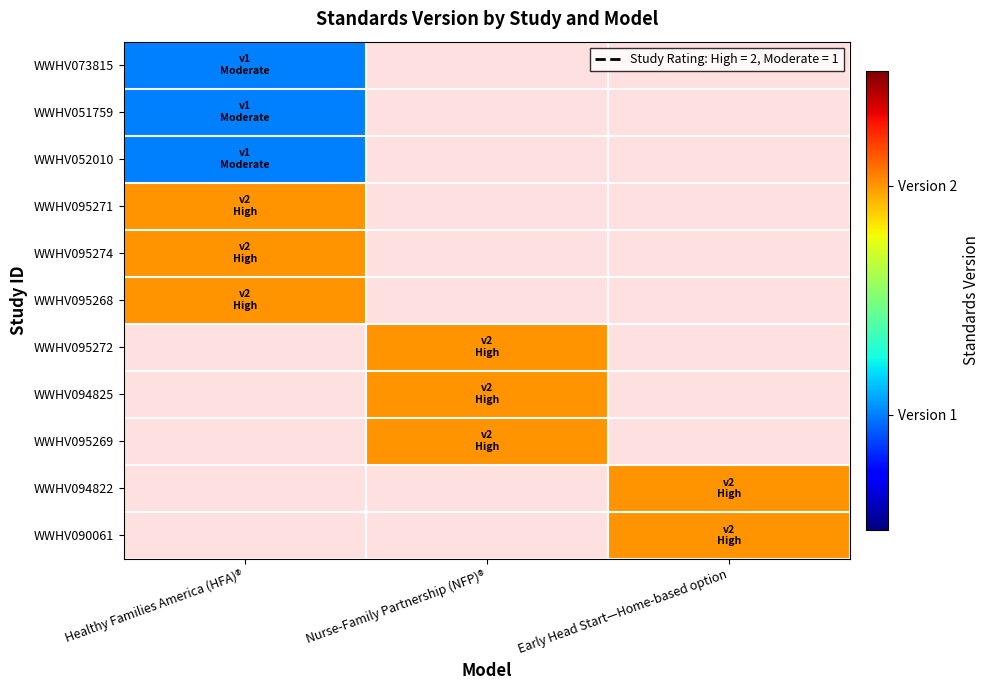

What is the highest value of the WWHV051759 series?

1.0